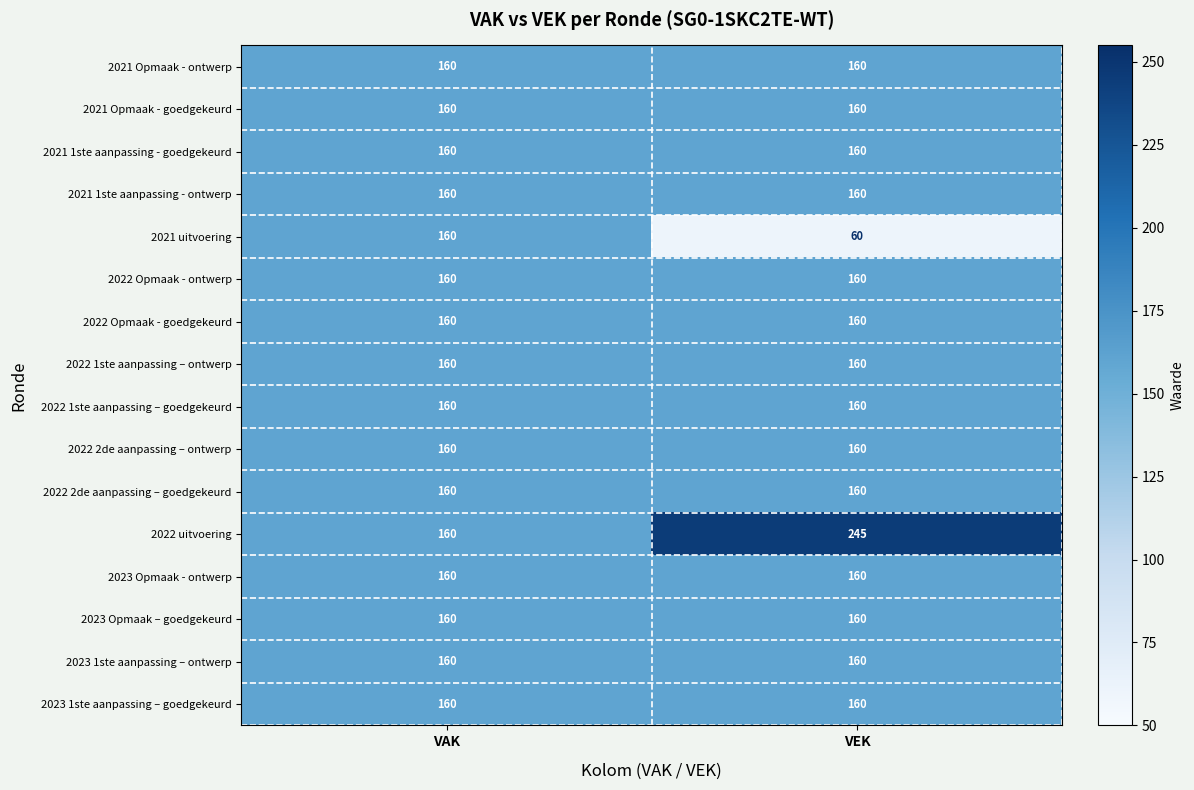

What value does the 2023 1ste aanpassing – ontwerp series have at VAK?

160